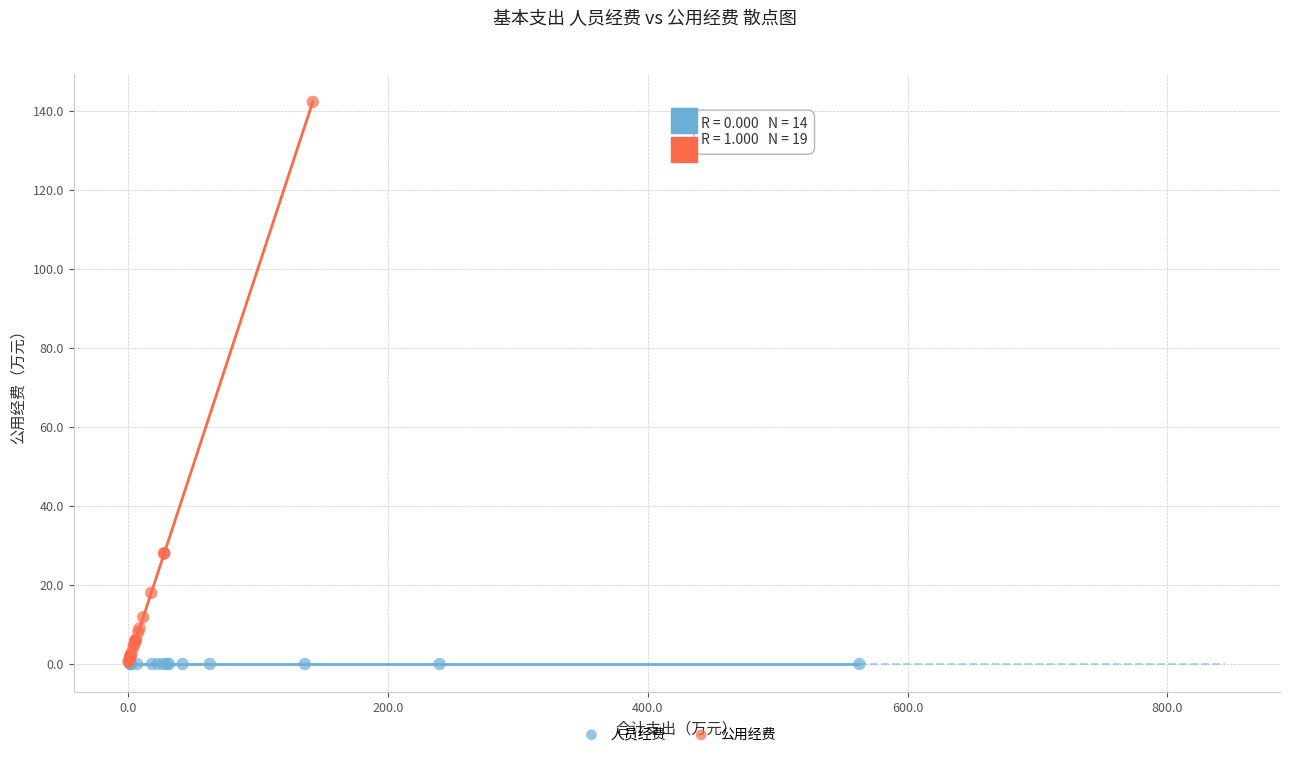

Which series contains the highest Y value?

公用经费